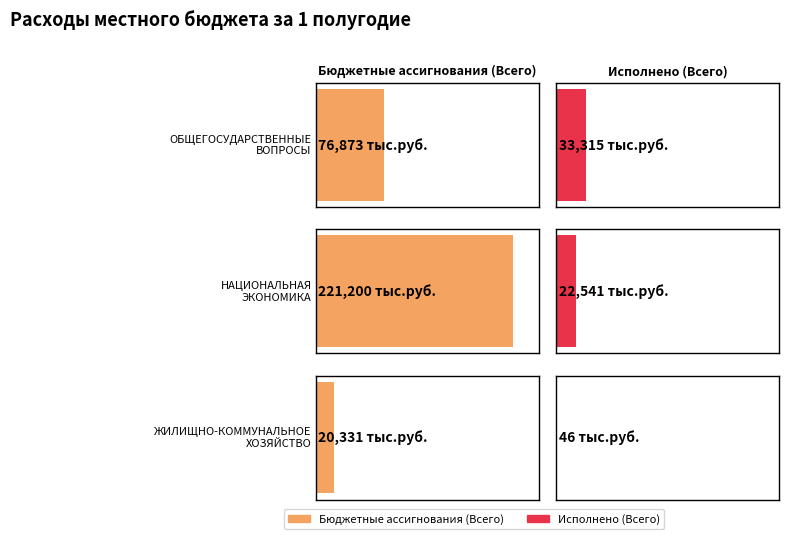

What is the value of the Исполнено (Всего) bar at the 3rd from the left?

45.8